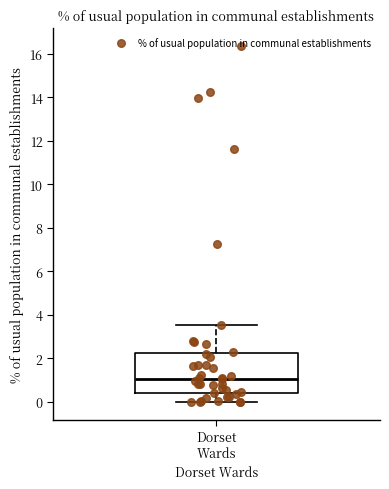

Where does the median line of the box for Dorset Wards sit on the y-axis? The values are not printed on the chart, so give them approximately, as read against the axis.

1.0